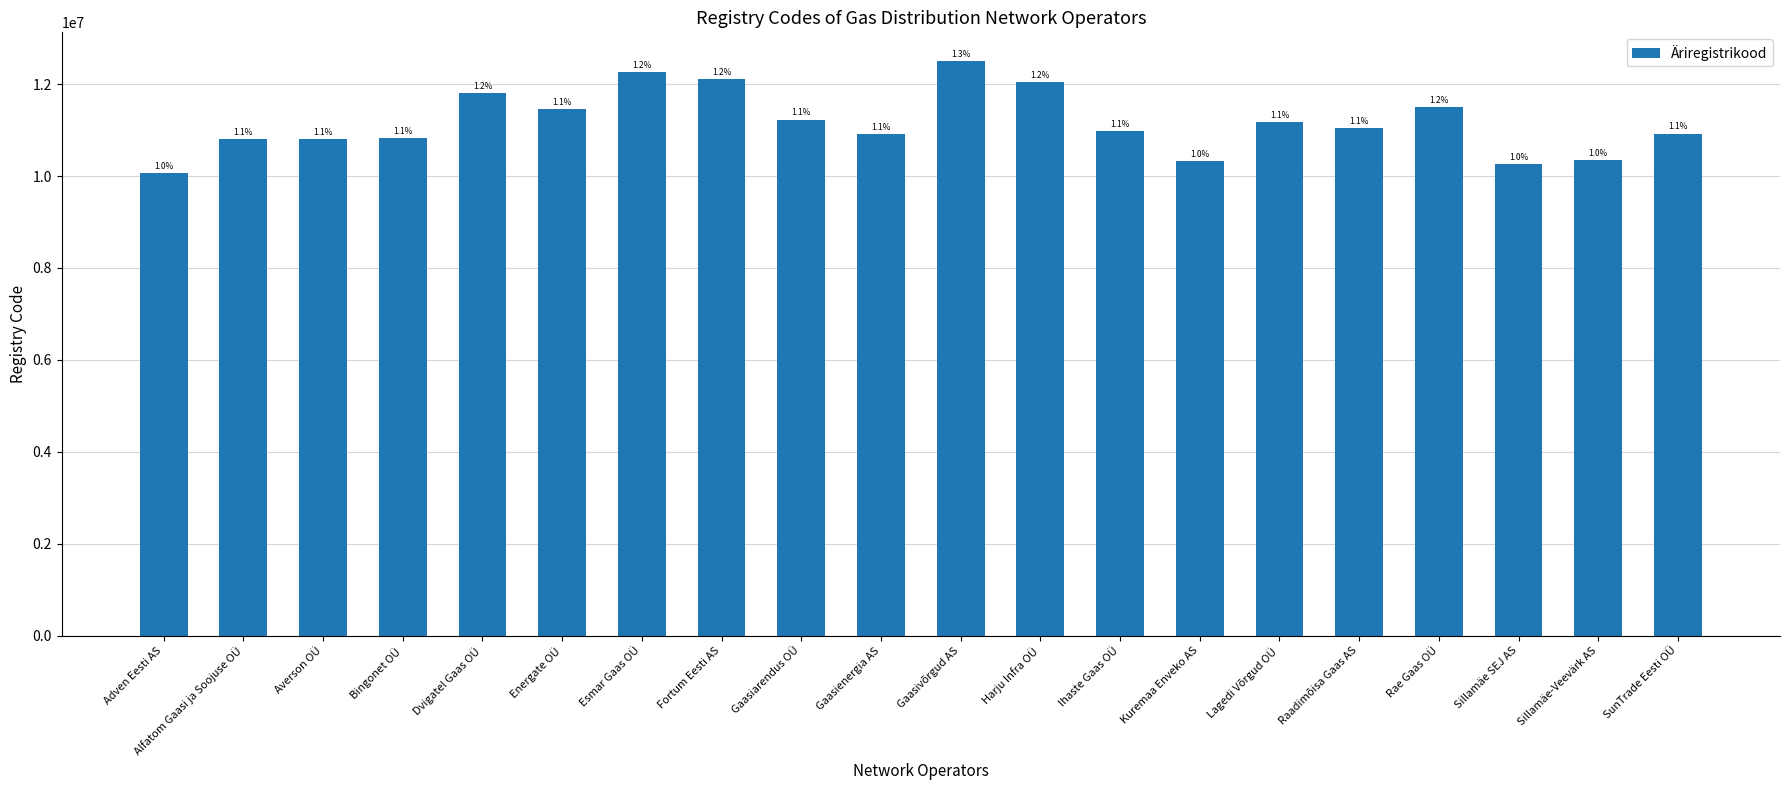

What is the value of the 5th bar from the left?

11808461